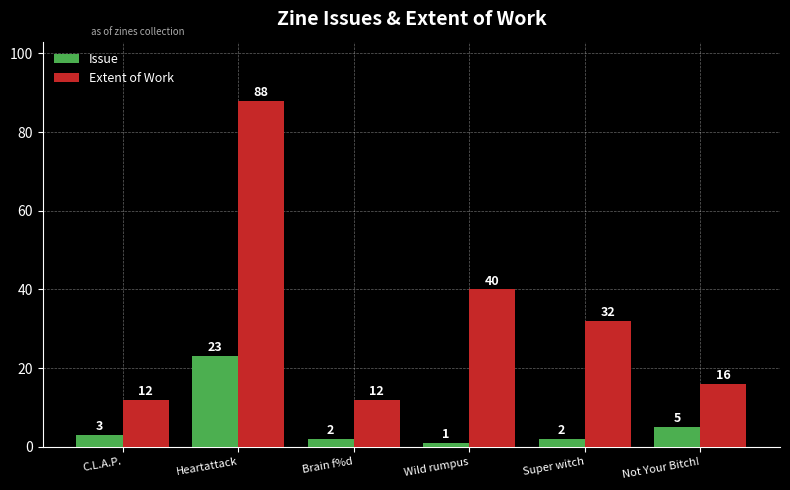

Which label corresponds to the smallest value in the chart?

Wild rumpus